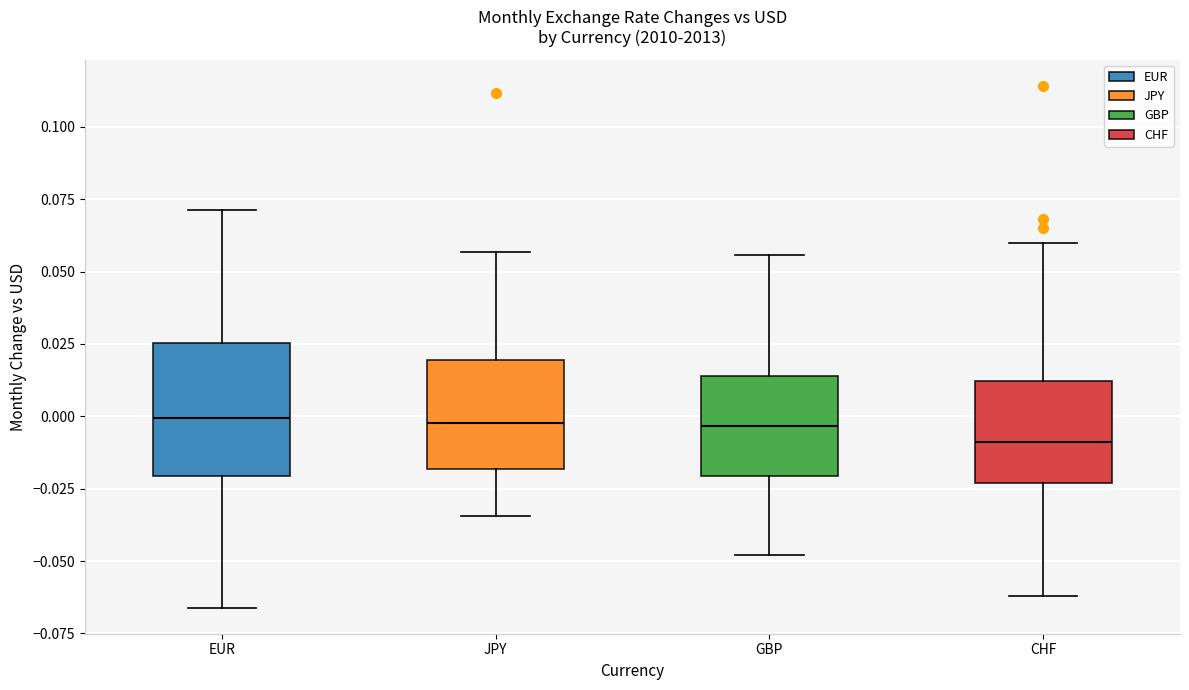

Where does the upper whisker of the box for CHF end on the y-axis? The values are not printed on the chart, so give them approximately, as read against the axis.

0.060